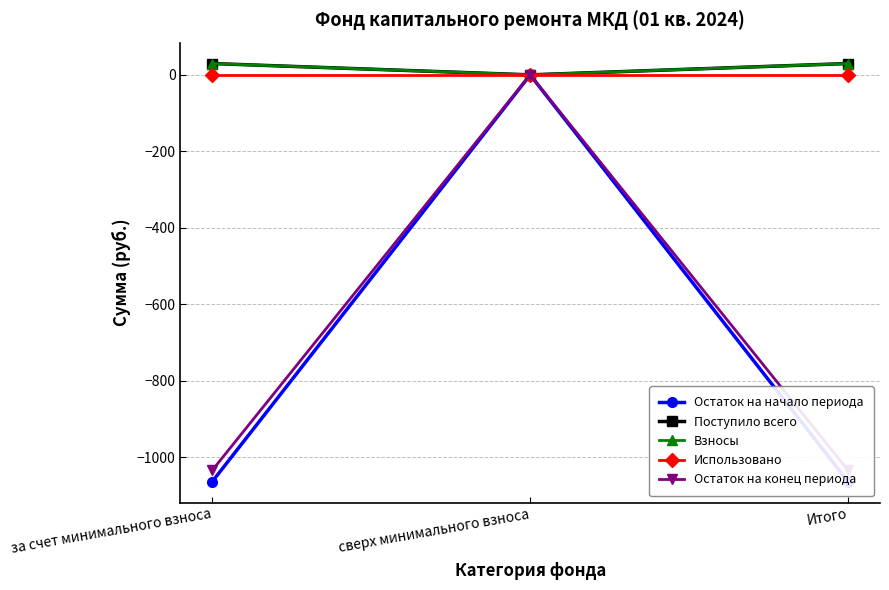

What is the label of the 2nd point from the right?

сверх минимального взноса